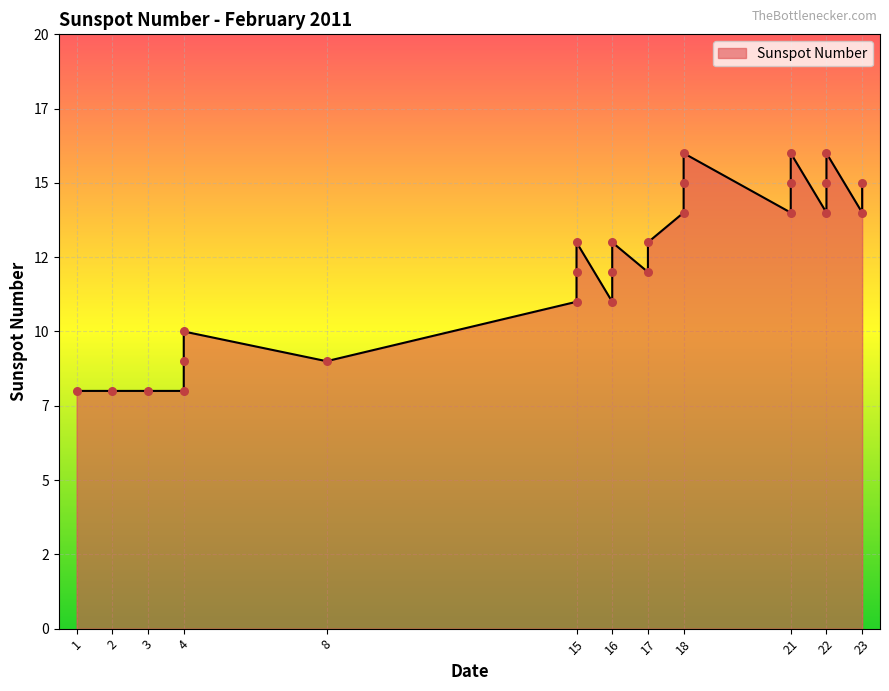

What is the change in value from 15 to 23?

+3